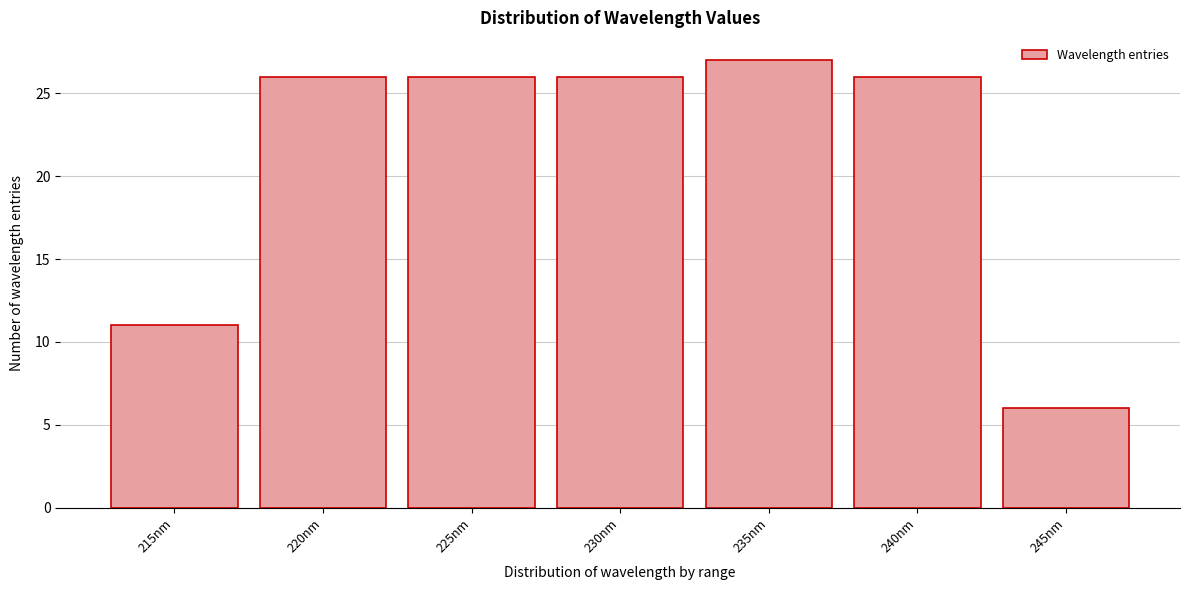

Reading right to left, transcribe all the data shown in this chart.

6	26	27	26	26	26	11